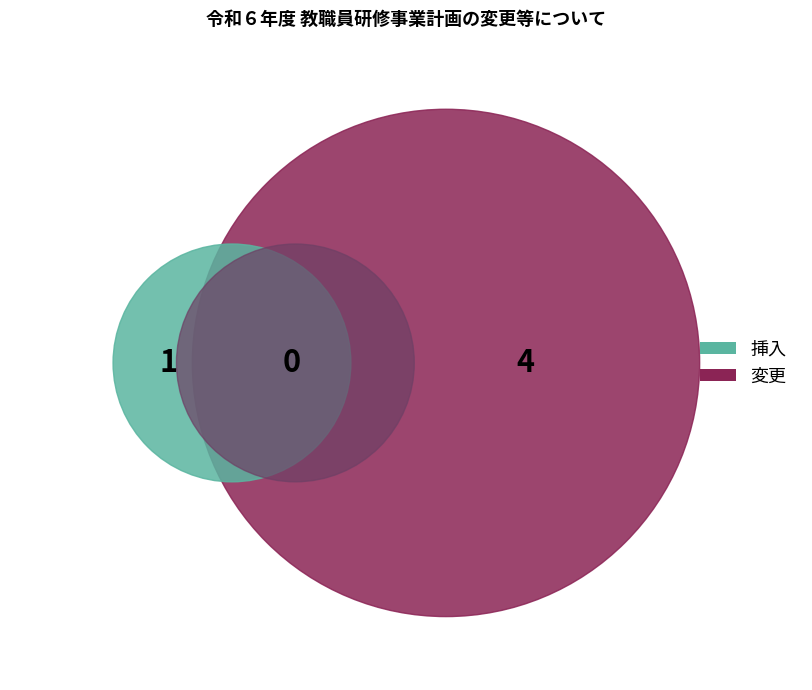

What percentage do 変更 and 挿入 together represent?

100.0%